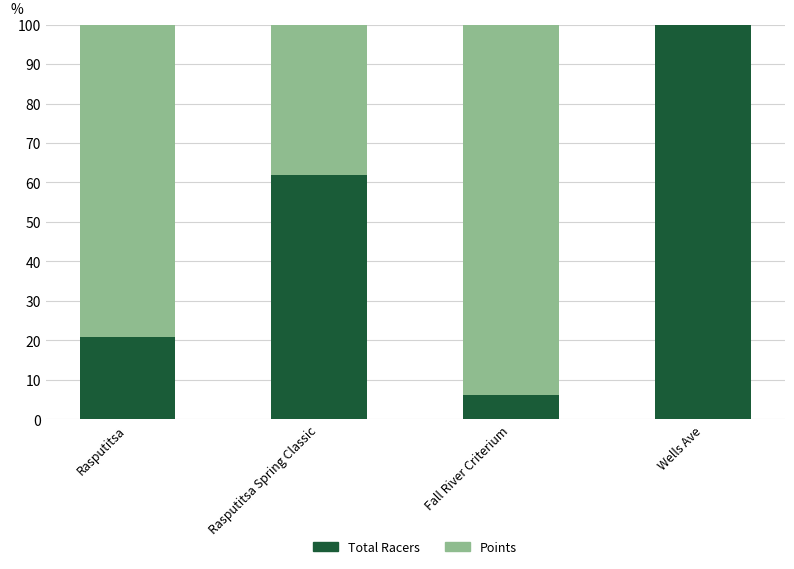

Read the Total Racers value at Fall River Criterium.

6.1